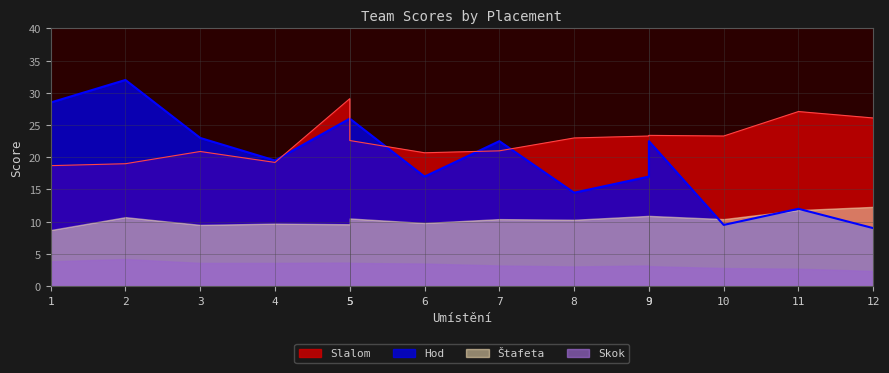

What is the sum of the Hod values at 2 and 3?

55.0